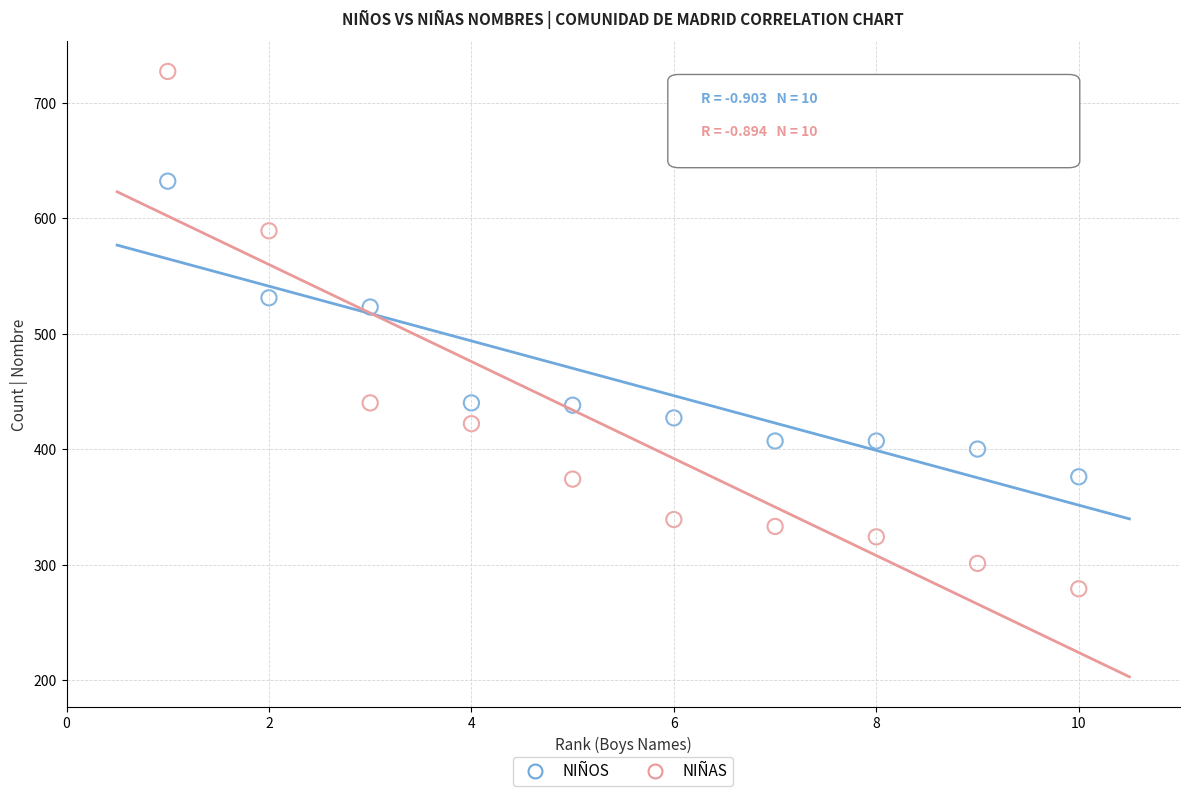

In the NIÑAS series, what Y value is closest to 503?

440